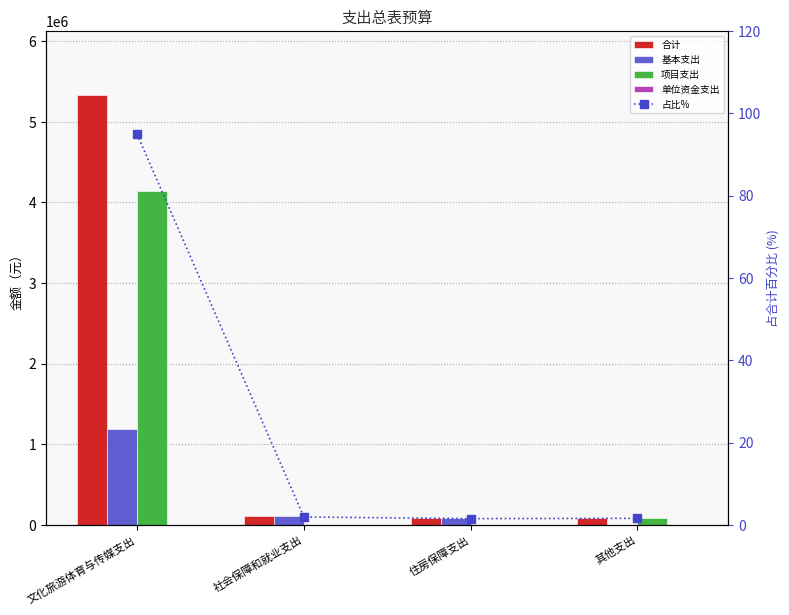

What is the maximum value for 项目支出?

4139990.8